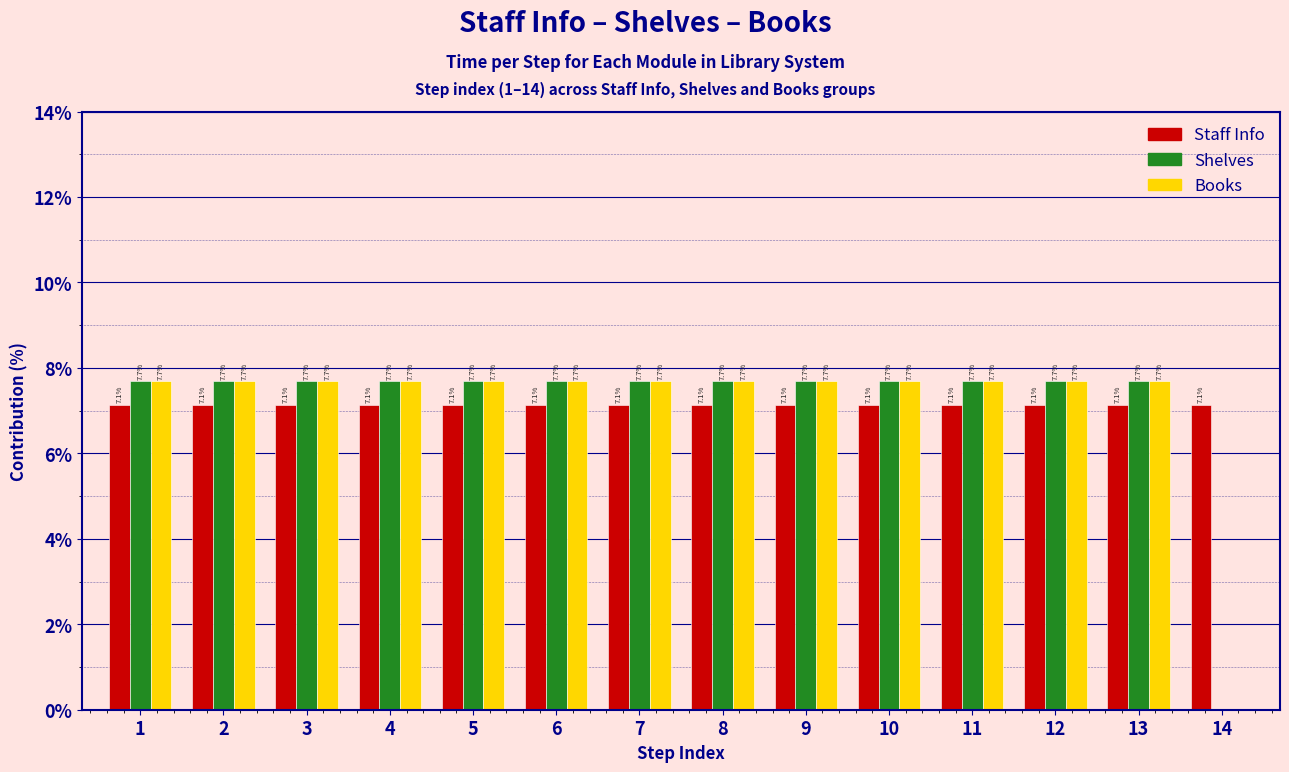

Read the Shelves value at 12.

7.7